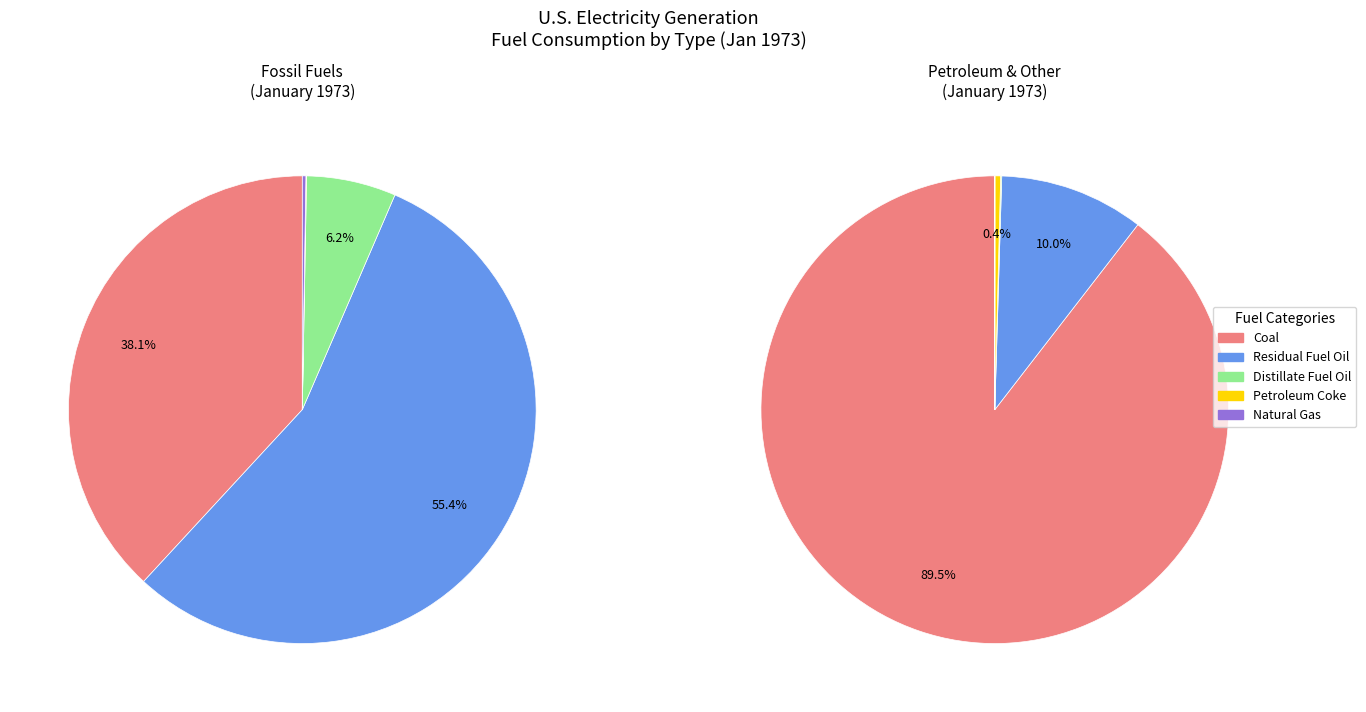

What portion of the pie excludes Distillate Fuel Oil?

93.8%